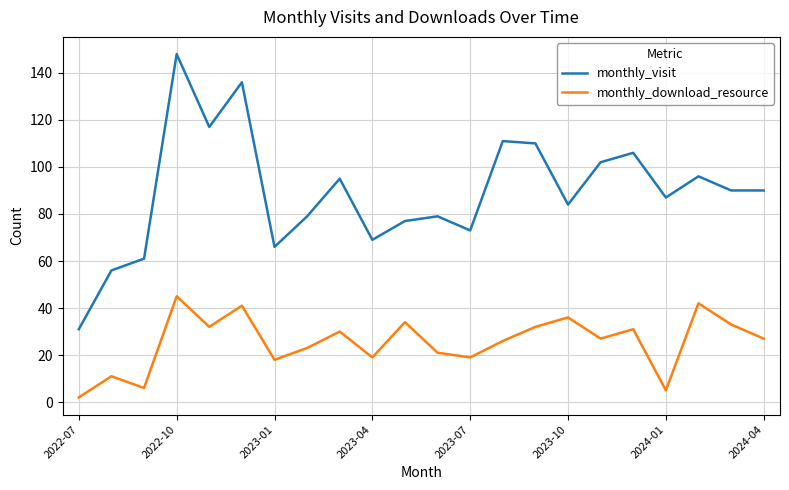

True or false: monthly_visit and monthly_download_resource cross at least once.

False